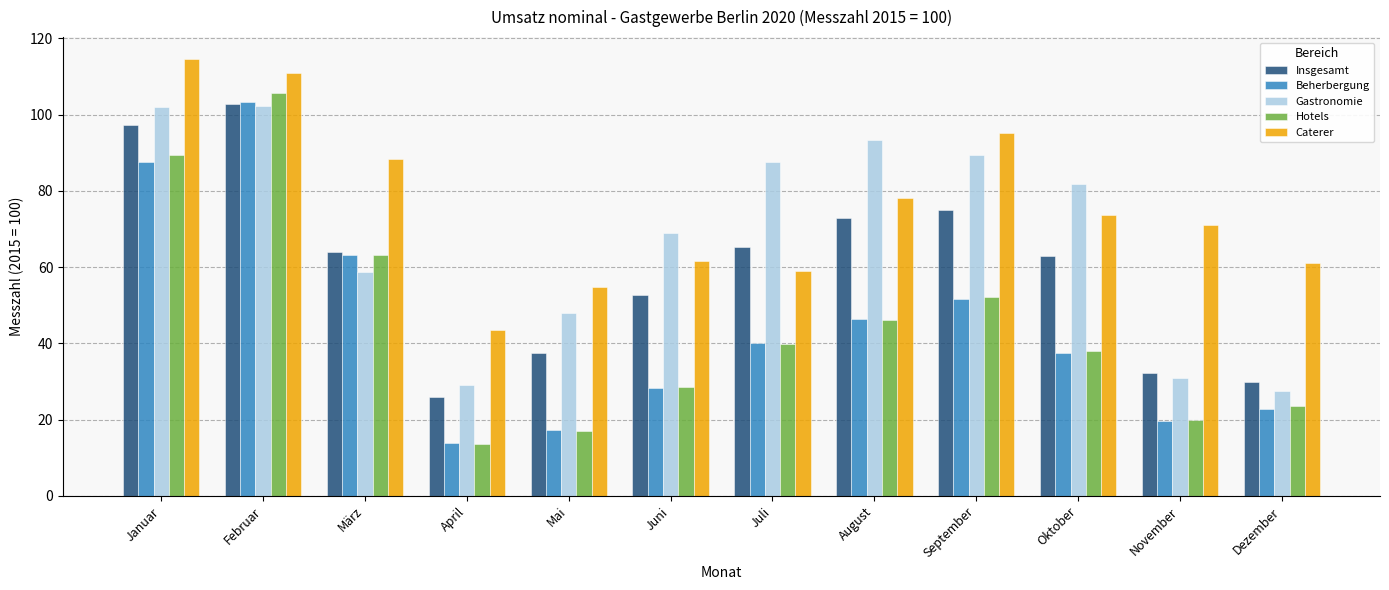

Where does the Hotels series first go above 39?

Januar